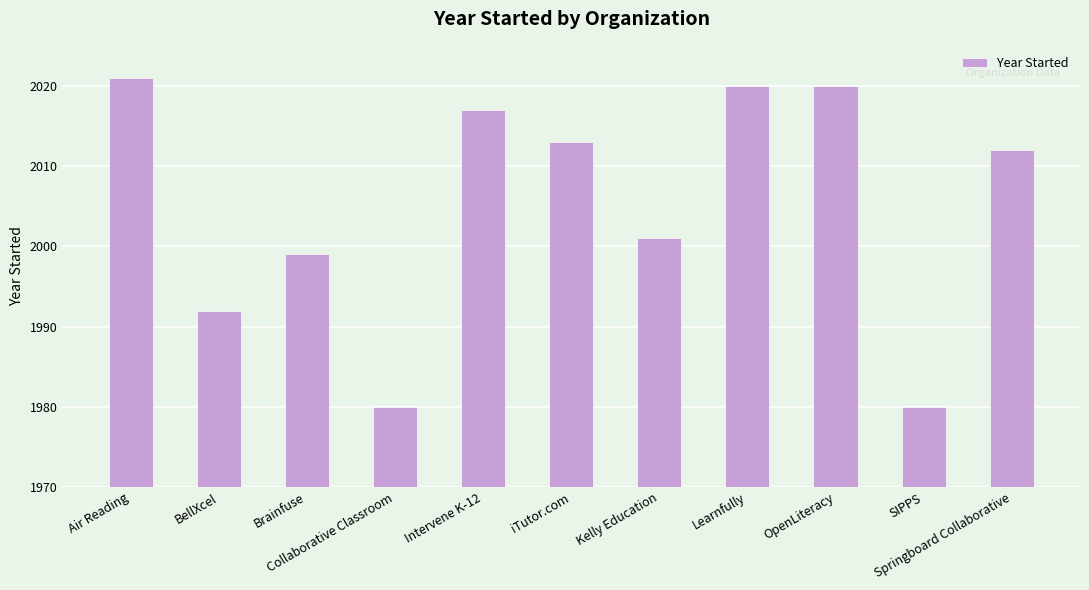

What is the smallest value displayed?

1980